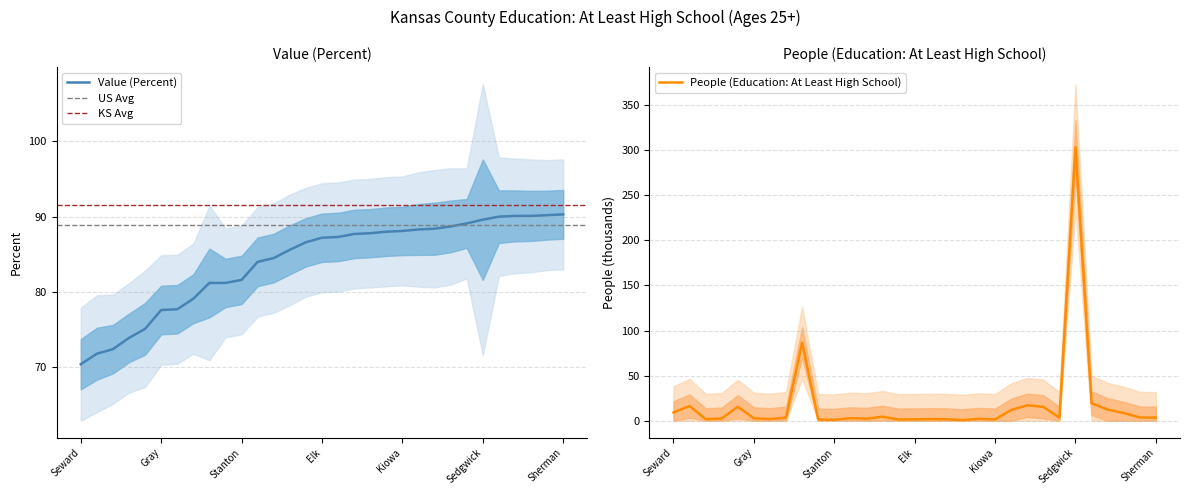

What position from the left is people?

2